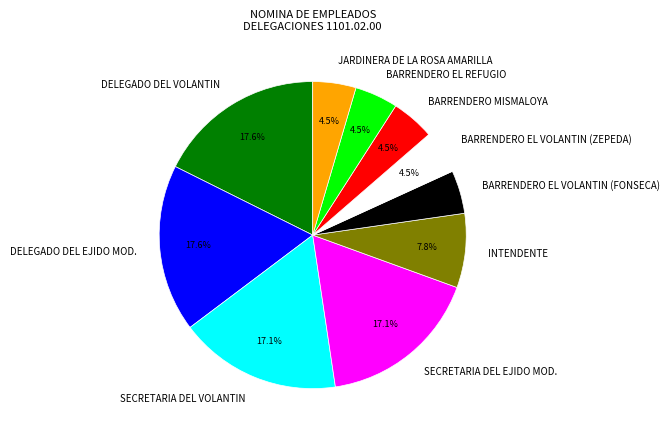

Approximately how many times larger is the value at BARRENDERO EL REFUGIO compared to JARDINERA DE LA ROSA AMARILLA?

1.0